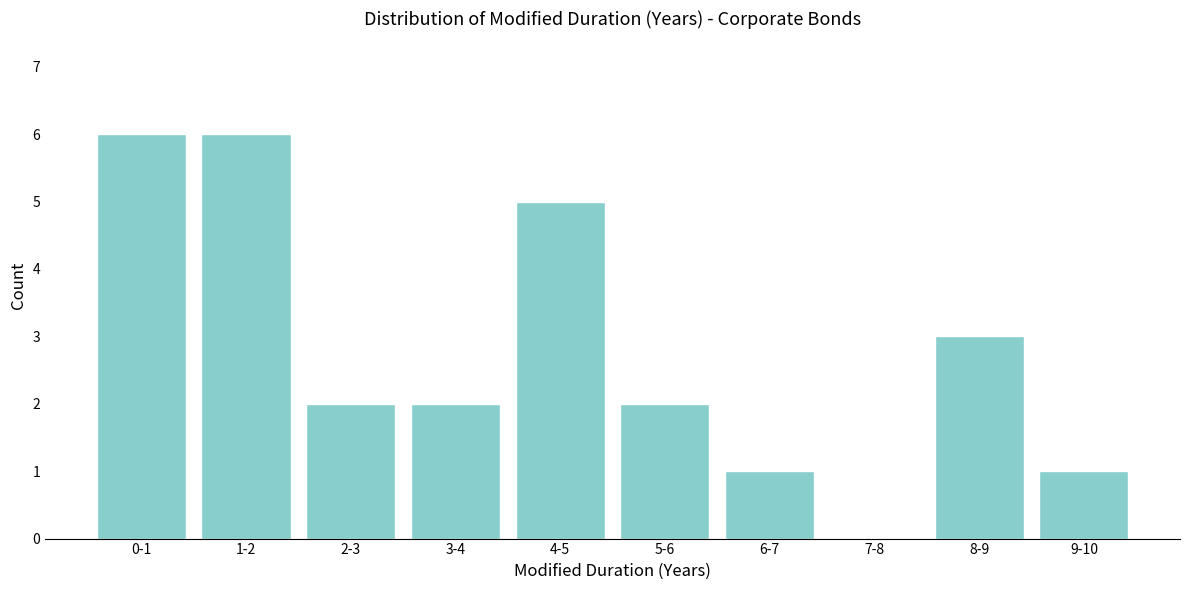

Reading left to right, what are all the values shown in this chart?

0-1=6	1-2=6	2-3=2	3-4=2	4-5=5	5-6=2	6-7=1	7-8=0	8-9=3	9-10=1